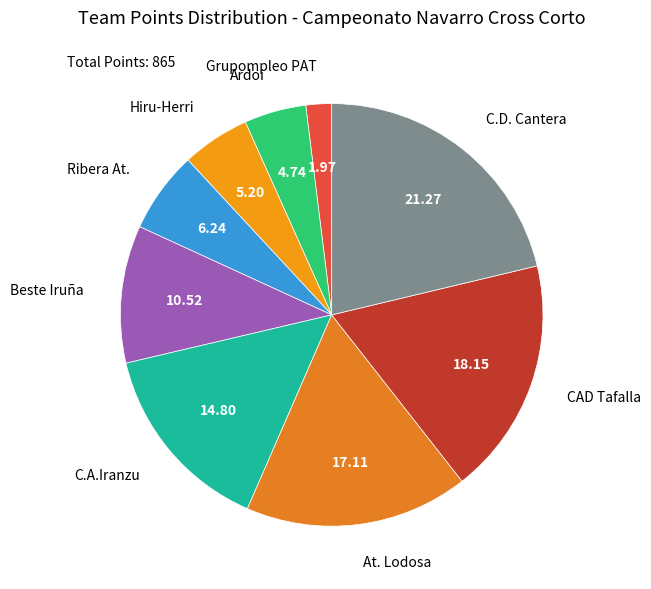

What is the smallest slice in the pie chart?

Grupompleo PAT